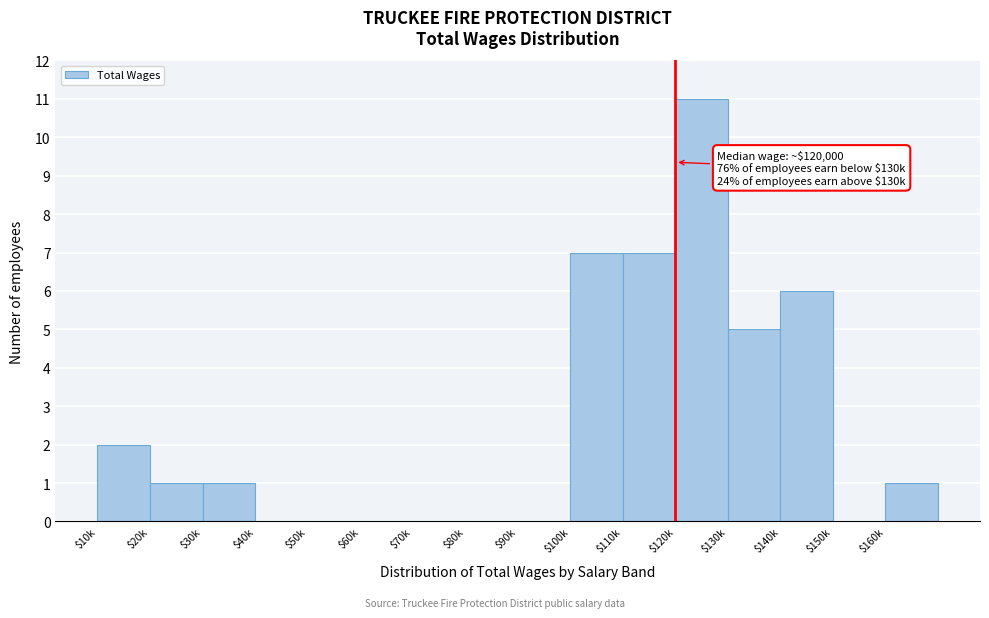

Which category has the highest value across all series?

$120k